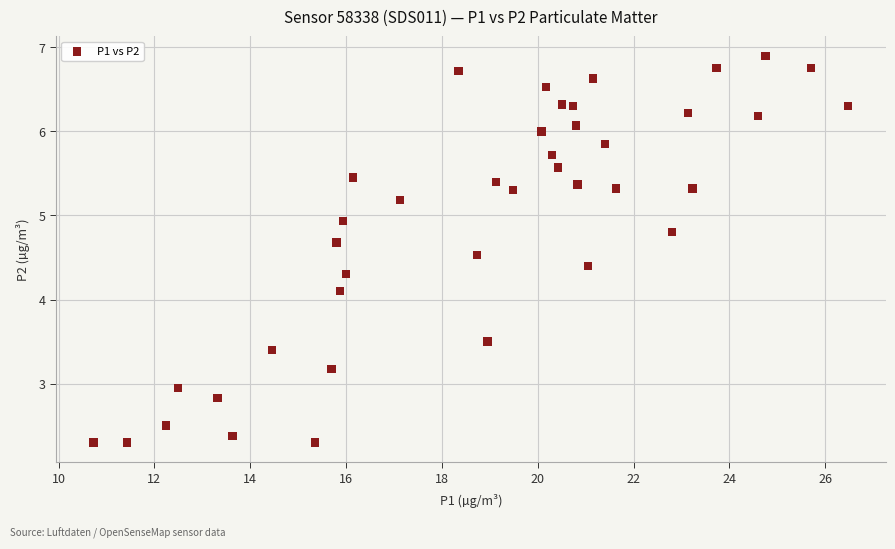

What is the range of Y values (max minus min)?

4.6